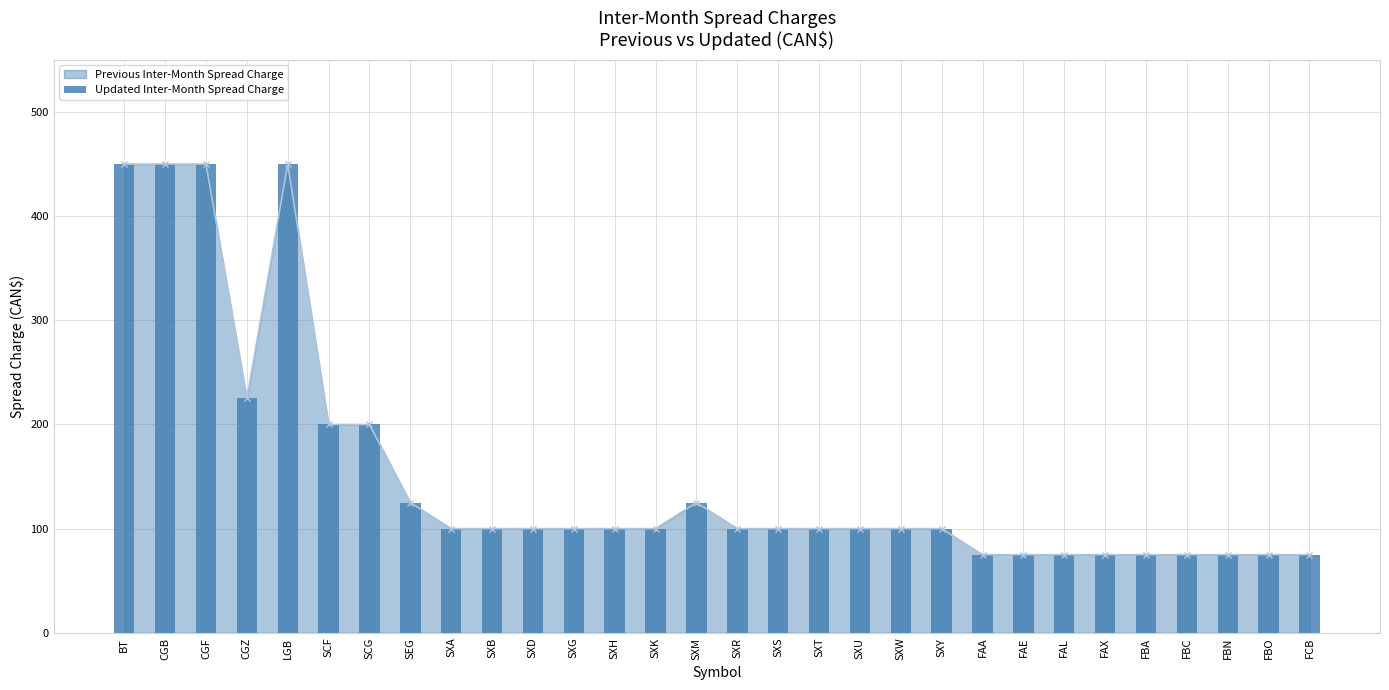

Rank the categories by value from lowest to highest.

FAA, FAE, FAL, FAX, FBA, FBC, FBN, FBO, FCB, SXA, SXB, SXD, SXG, SXH, SXK, SXR, SXS, SXT, SXU, SXW, SXY, SEG, SXM, SCF, SCG, CGZ, BT, CGB, CGF, LGB